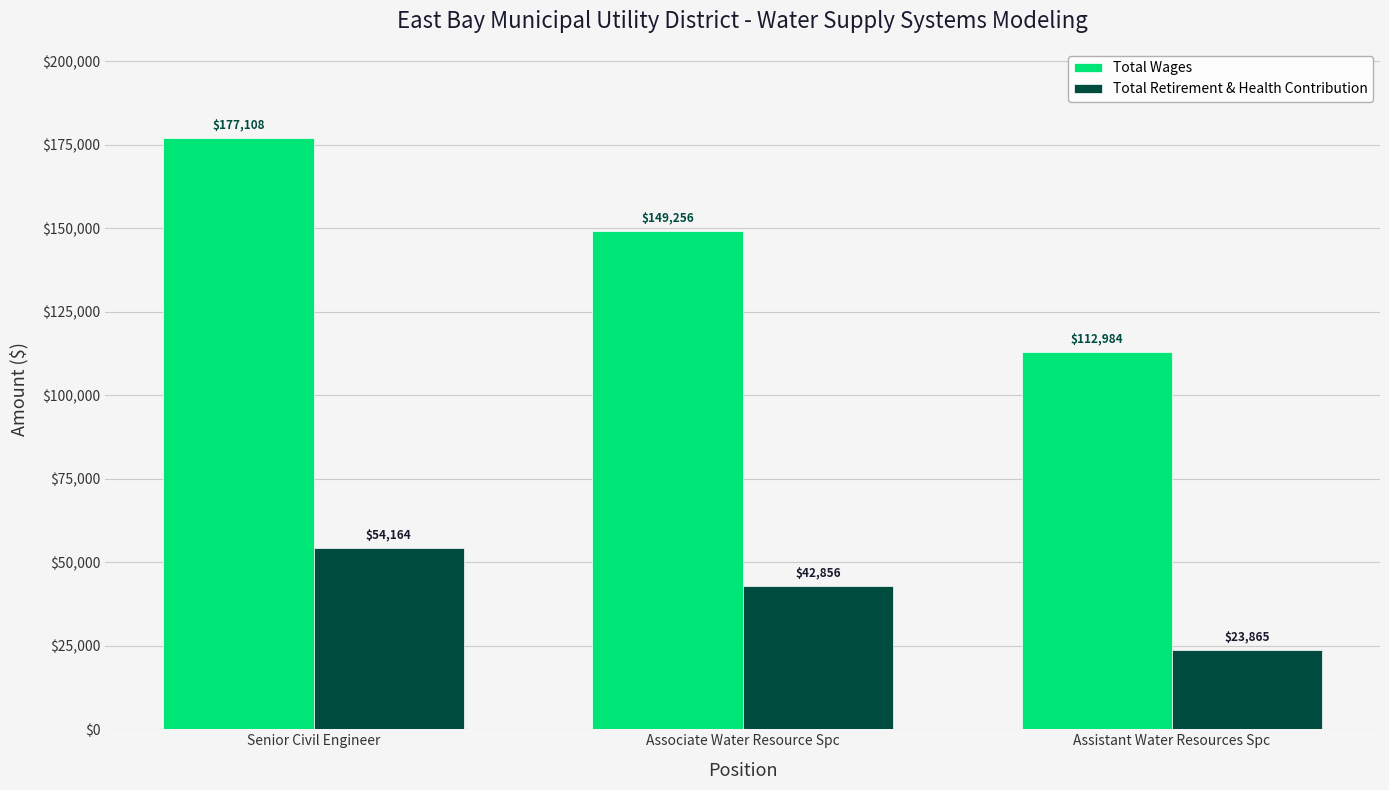

What is the total value across all series at Assistant Water Resources Spc?

136849